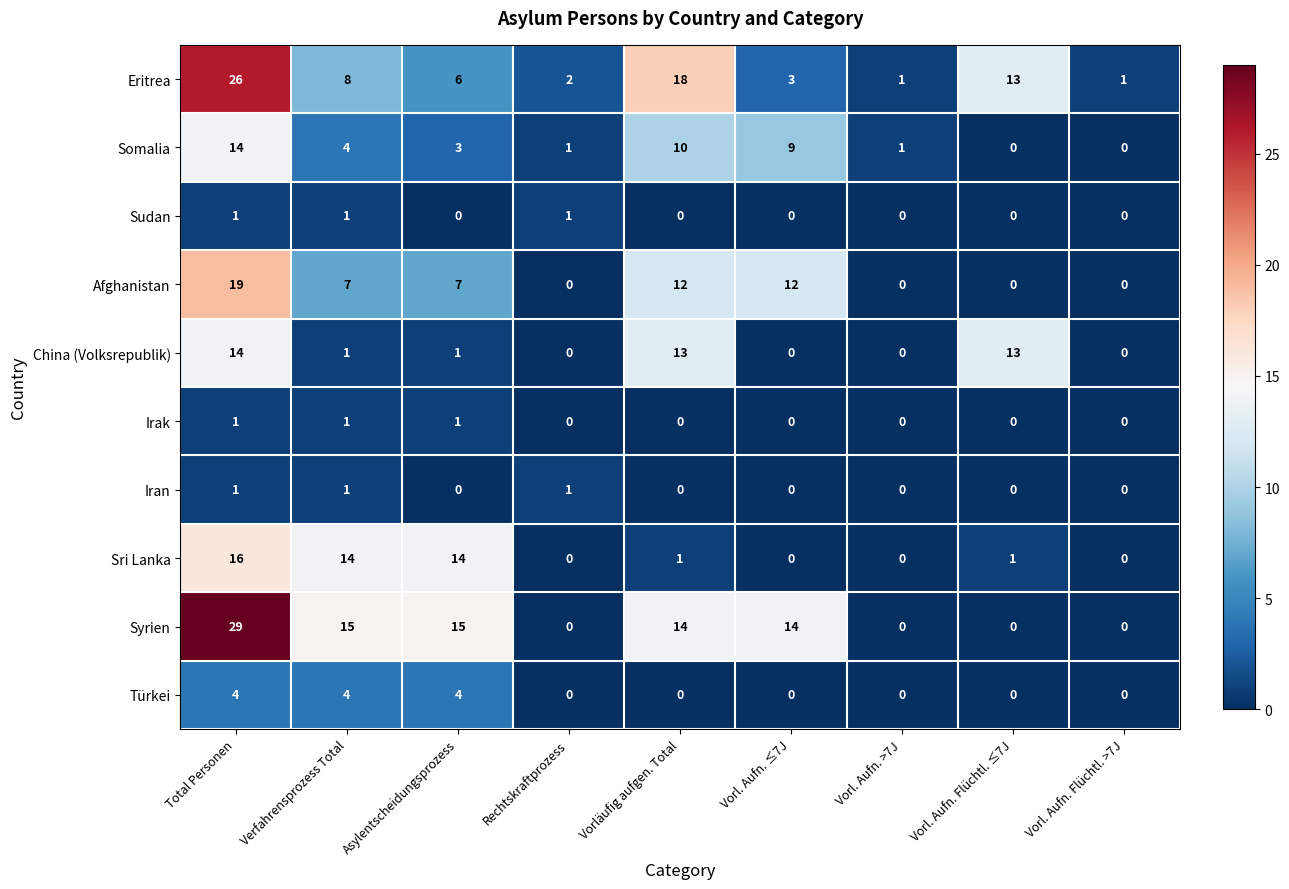

Is it true that Syrien equals -15 at Vorl. Aufn. Flüchtl. >7J?

False